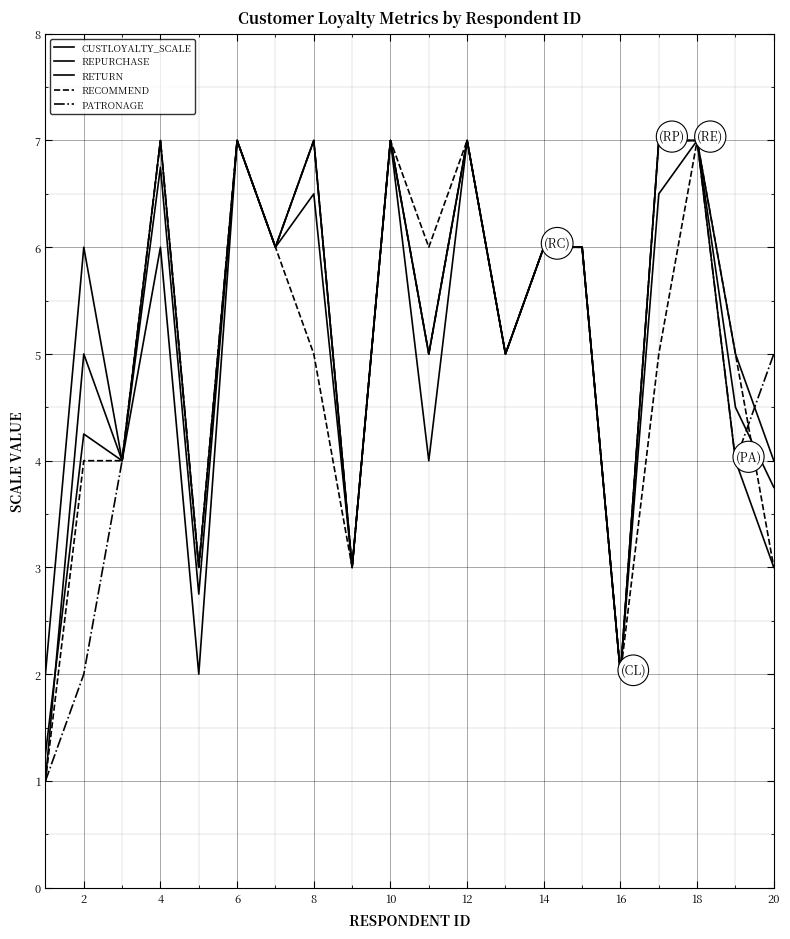

At which category is the sum across all series the highest?

10